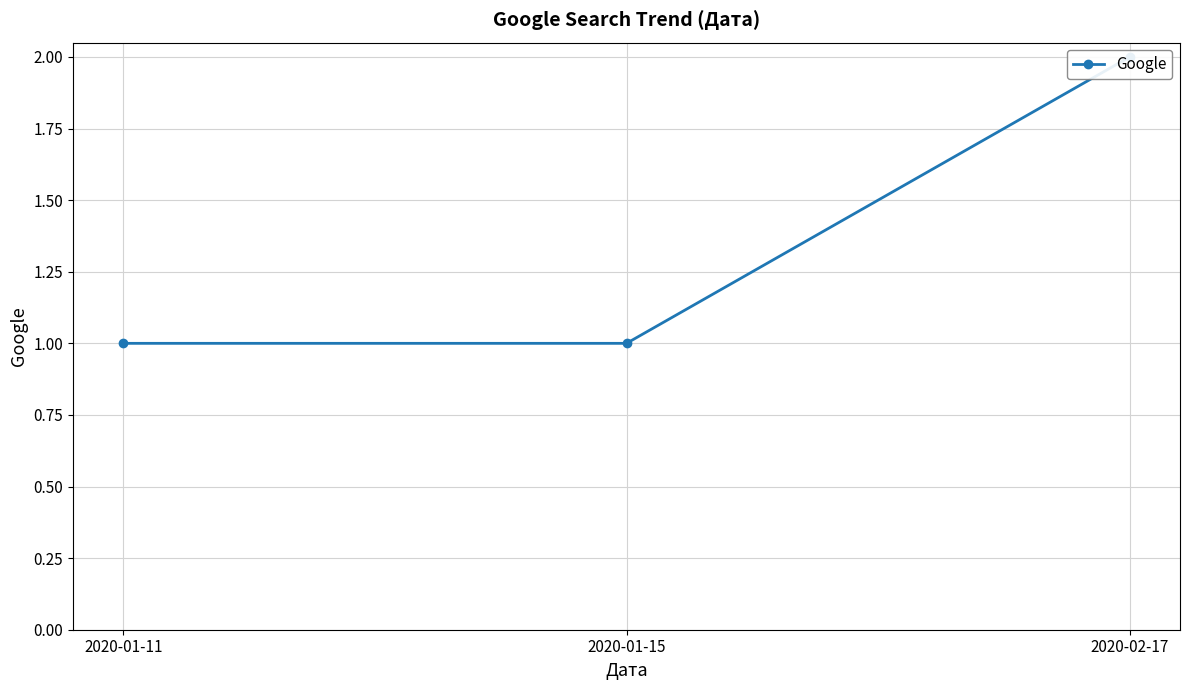

What is the average value?

1